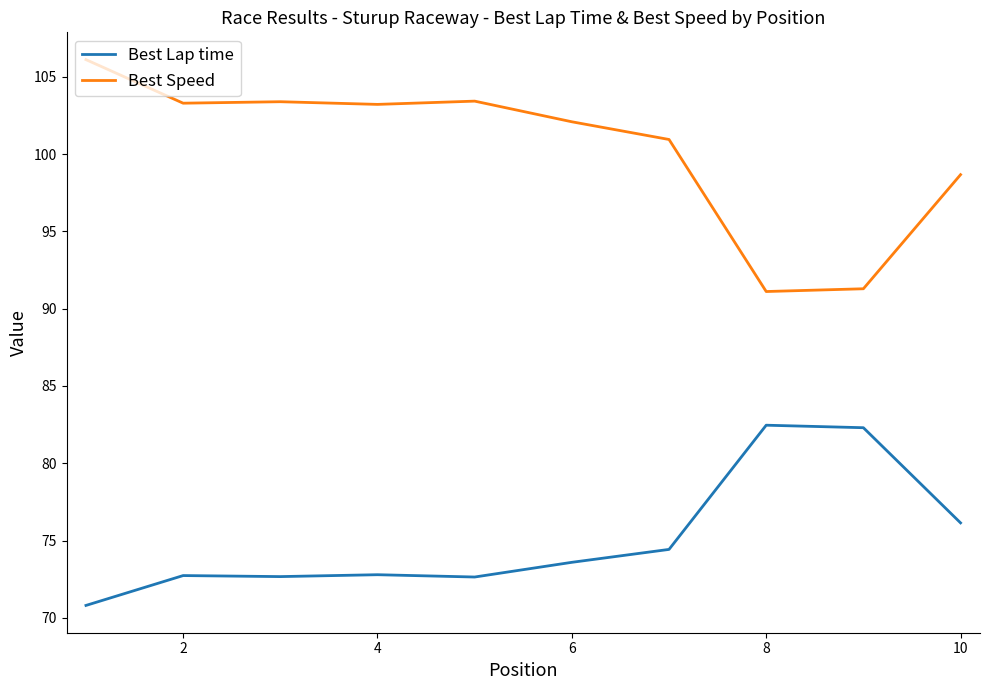

What is the difference between the maximum and minimum values in the Best Lap time series?

11.7